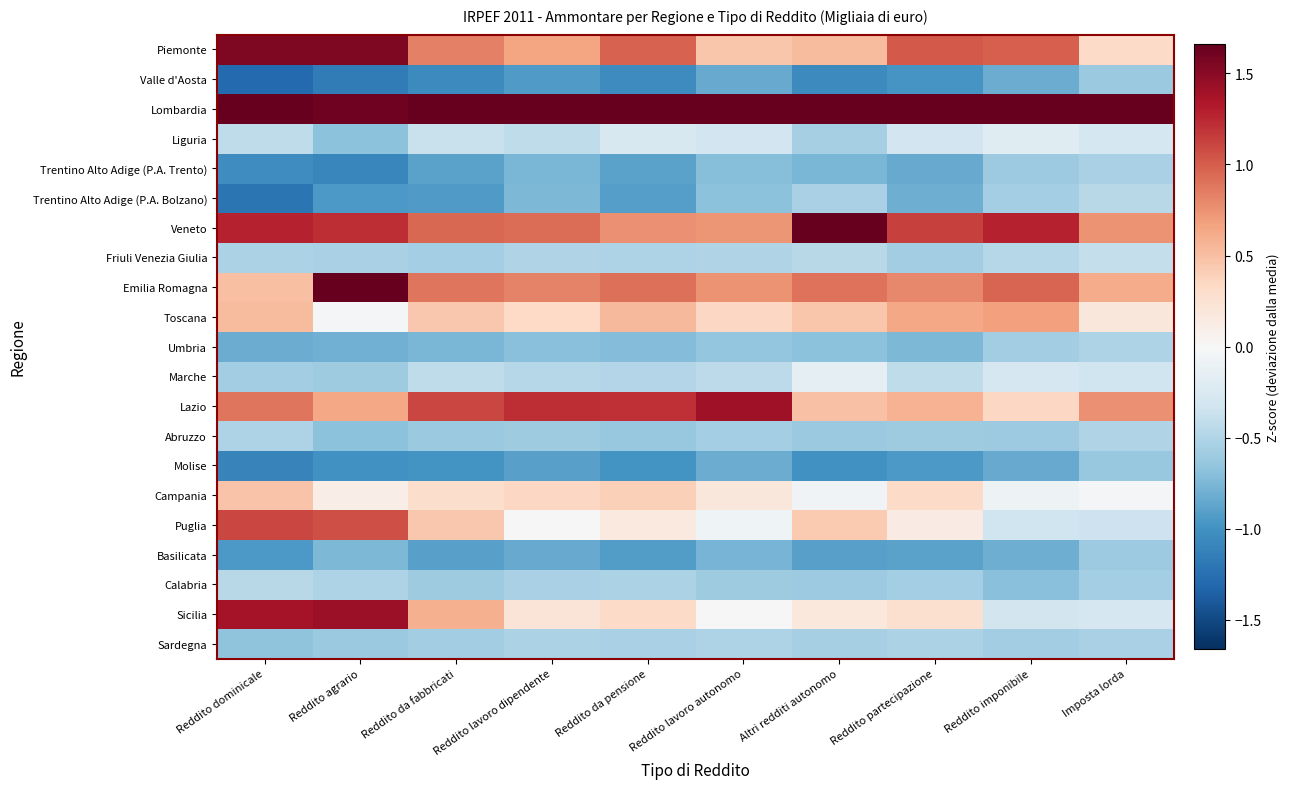

What is the maximum value shown in the chart?

4.0